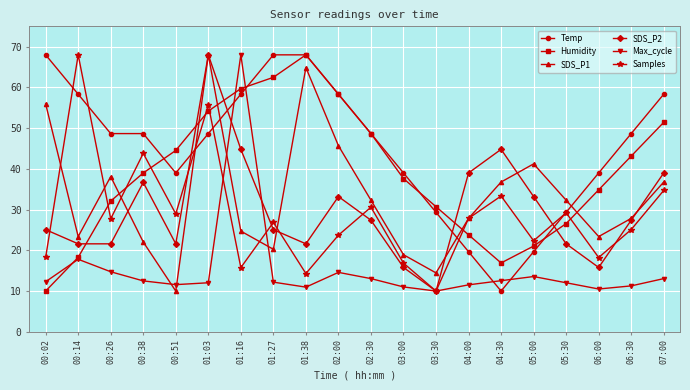

Between 00:14 and 03:30, which series saw the biggest shift?

Samples